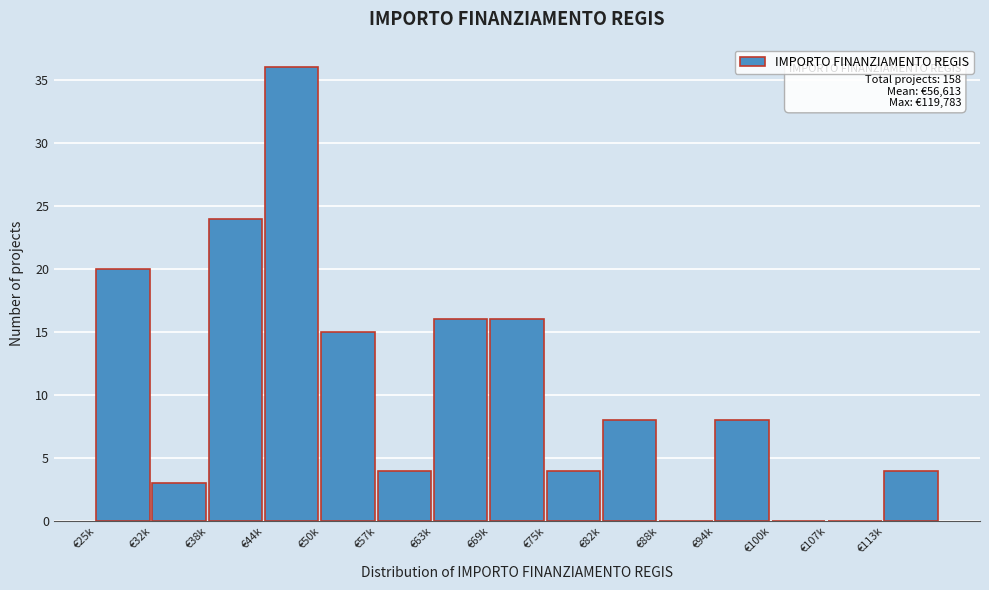

Reading left to right, list all the values displayed in this chart.

€25k=20	€32k=3	€38k=24	€44k=36	€50k=15	€57k=4	€63k=16	€69k=16	€75k=4	€82k=8	€88k=0	€94k=8	€100k=0	€107k=0	€113k=4